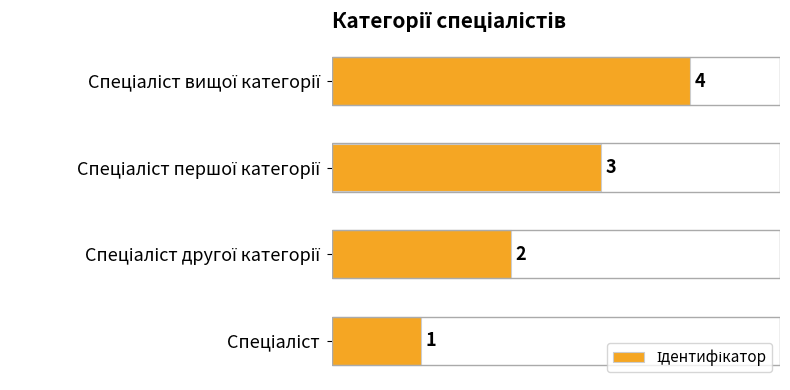

How many values are between 2 and 4?

3